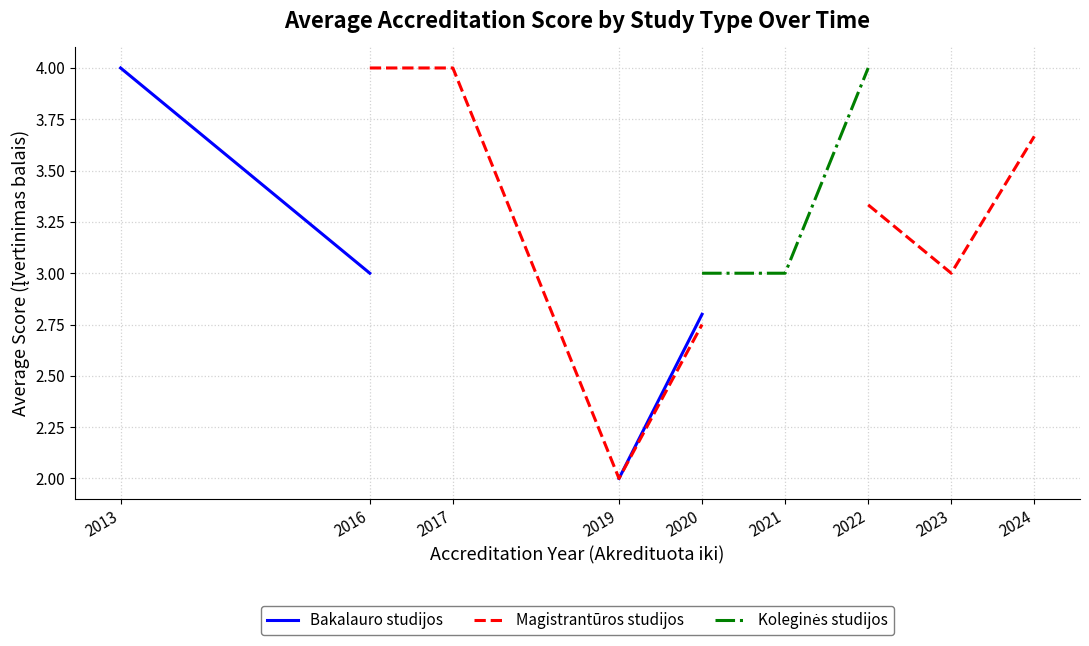

In Magistrantūros studijos, how many points are lower than both neighbors (excluding endpoints)?

2